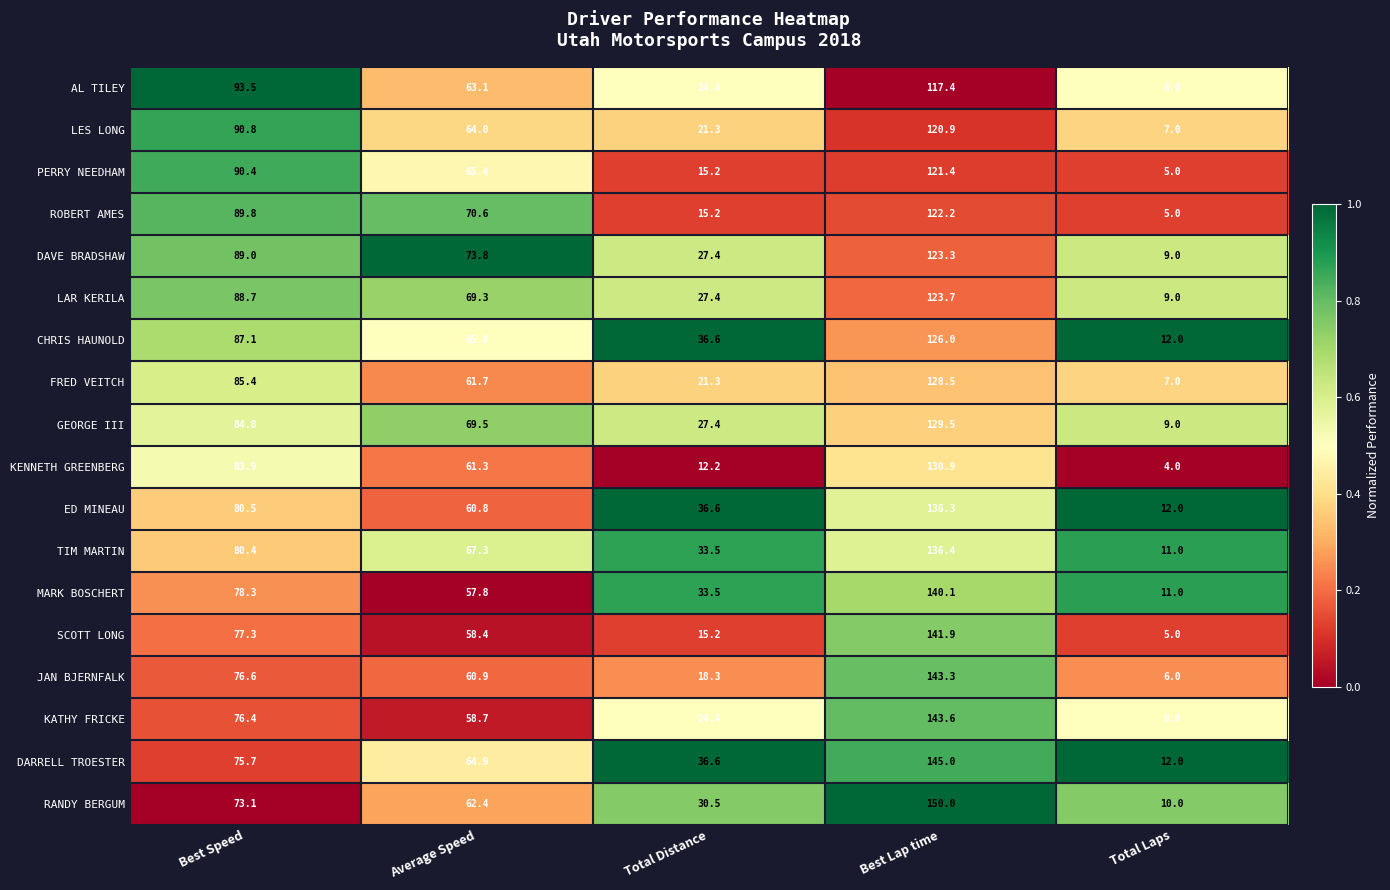

At which category does the chart reach its minimum across all series?

Total Laps